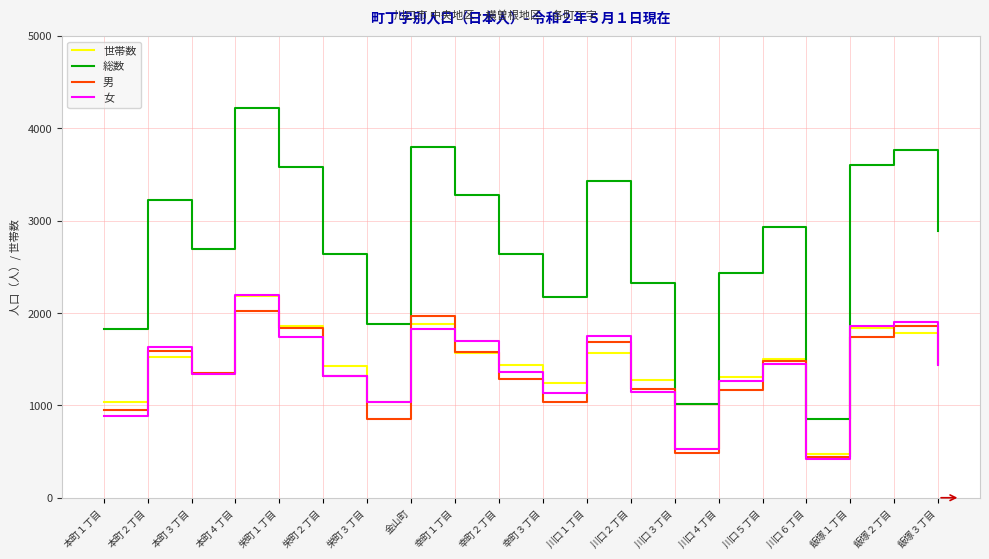

How many interior local peaks does the 女 series have?

6